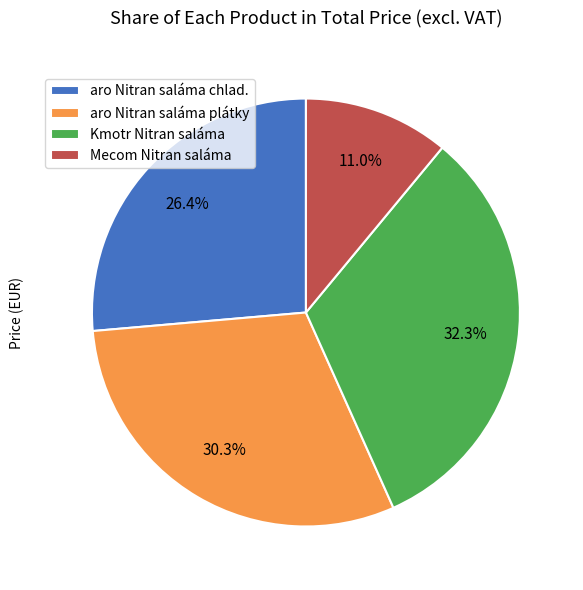

How many slices are in this pie chart?

4